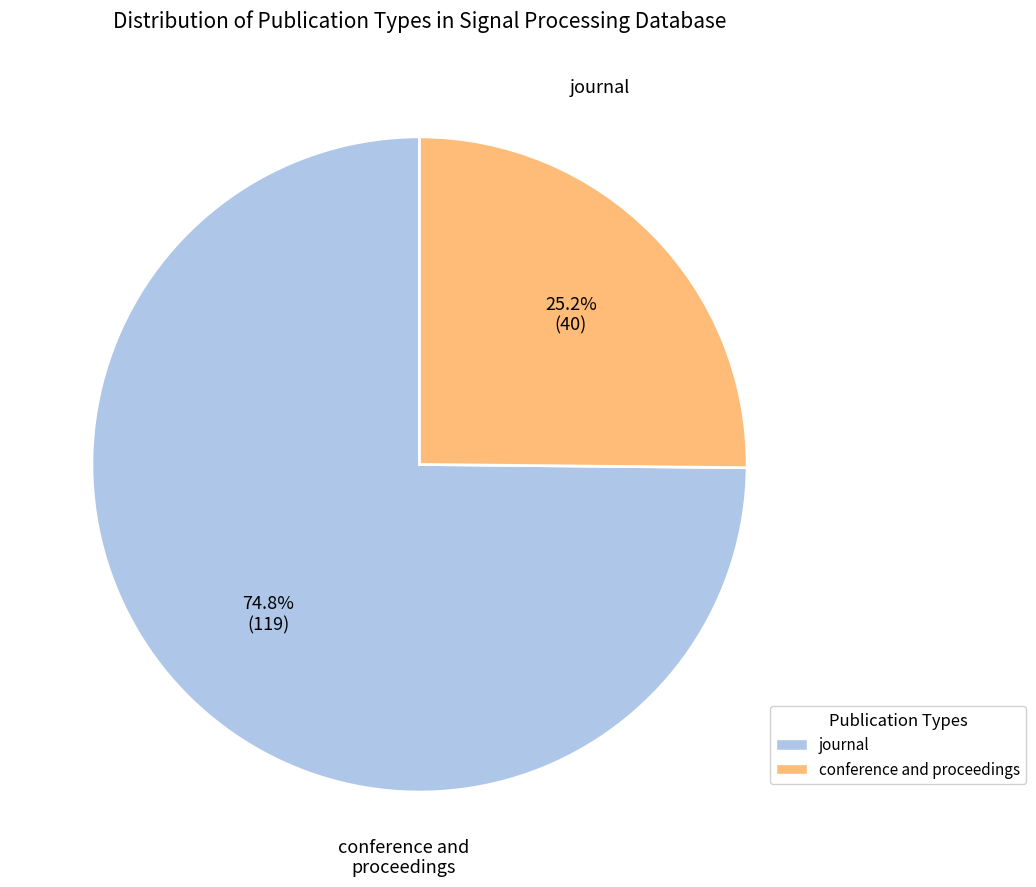

Count the number of slices in the pie.

2